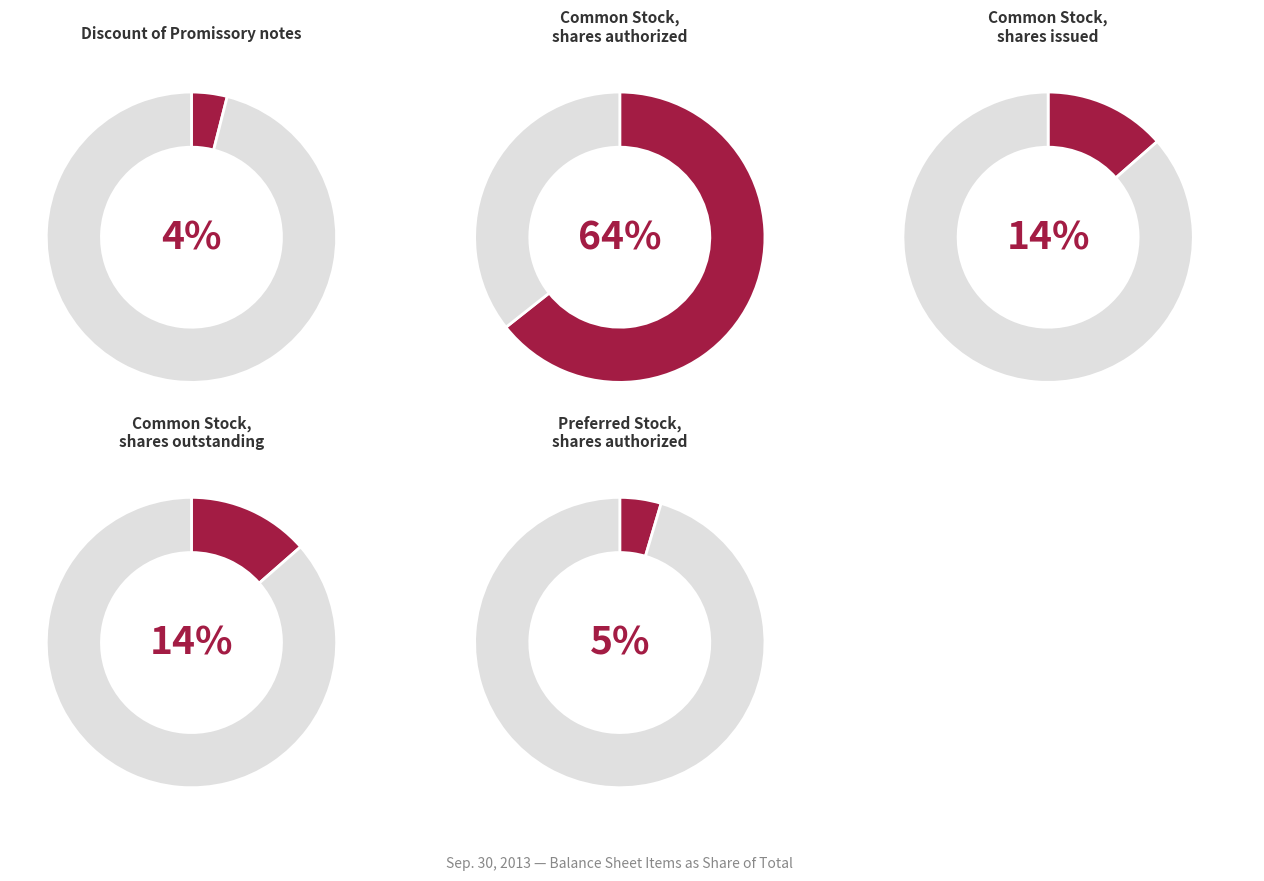

To the nearest percent, what portion does Common Stock, shares issued represent?

14%